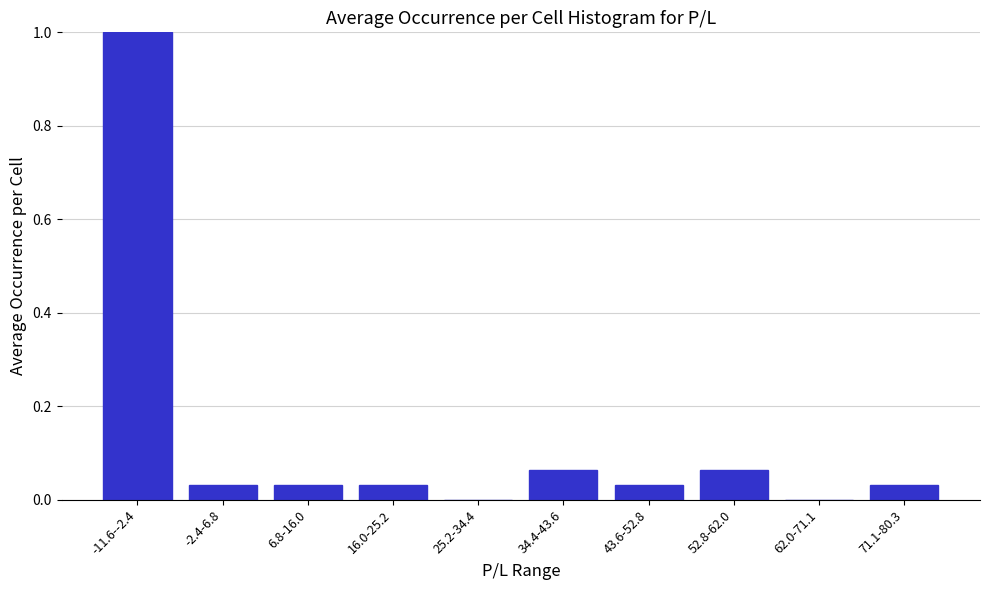

True or false: the data shows 0.0 at -2.4-6.8.

True